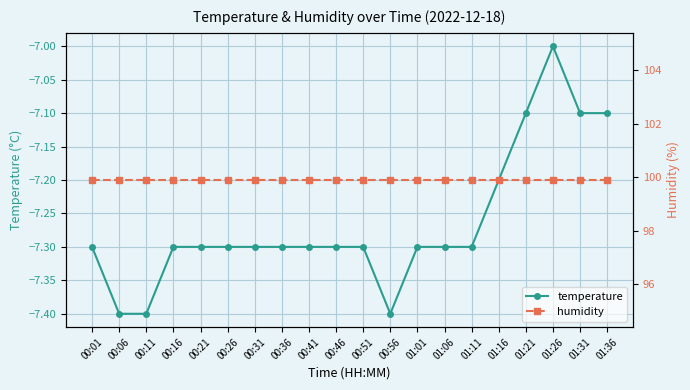

Rank the series by their maximum value, from highest to lowest.

humidity, temperature